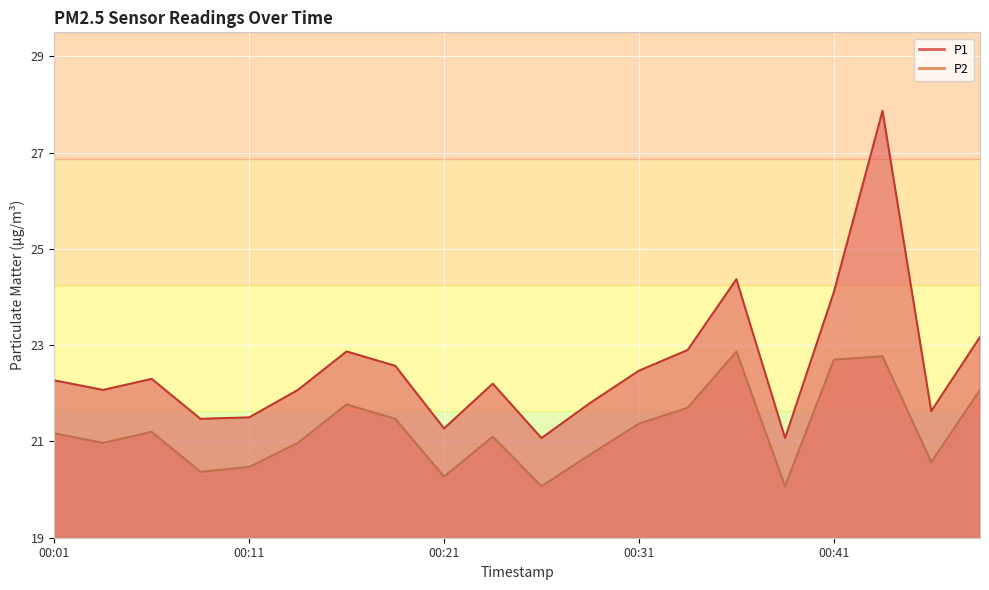

True or false: P2 and P1 intersect in this chart.

False